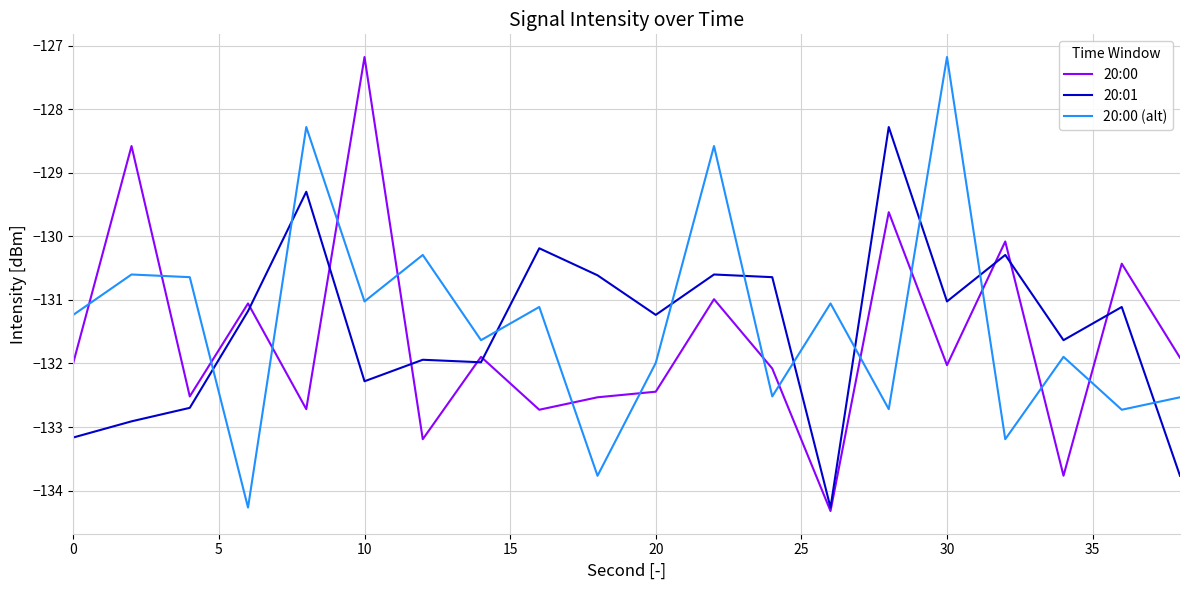

Which series ends up on top after the final intersection of 20:00 (alt) and 20:00?

20:00